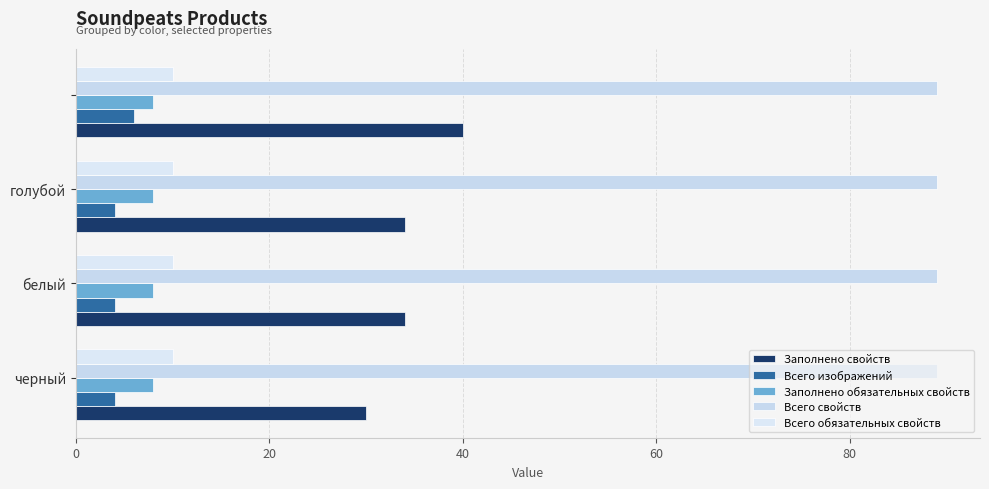

Reading left to right, list all the values displayed in this chart.

Заполнено свойств: 30.0	34.0	34.0	40.0
Всего изображений: 4.0	4.0	4.0	6.0
Заполнено обязательных свойств: 0.1	0.1	0.1	0.1
Всего свойств: 0.1	0.1	0.1	0.1
Всего обязательных свойств: 0.2	0.2	0.2	0.2